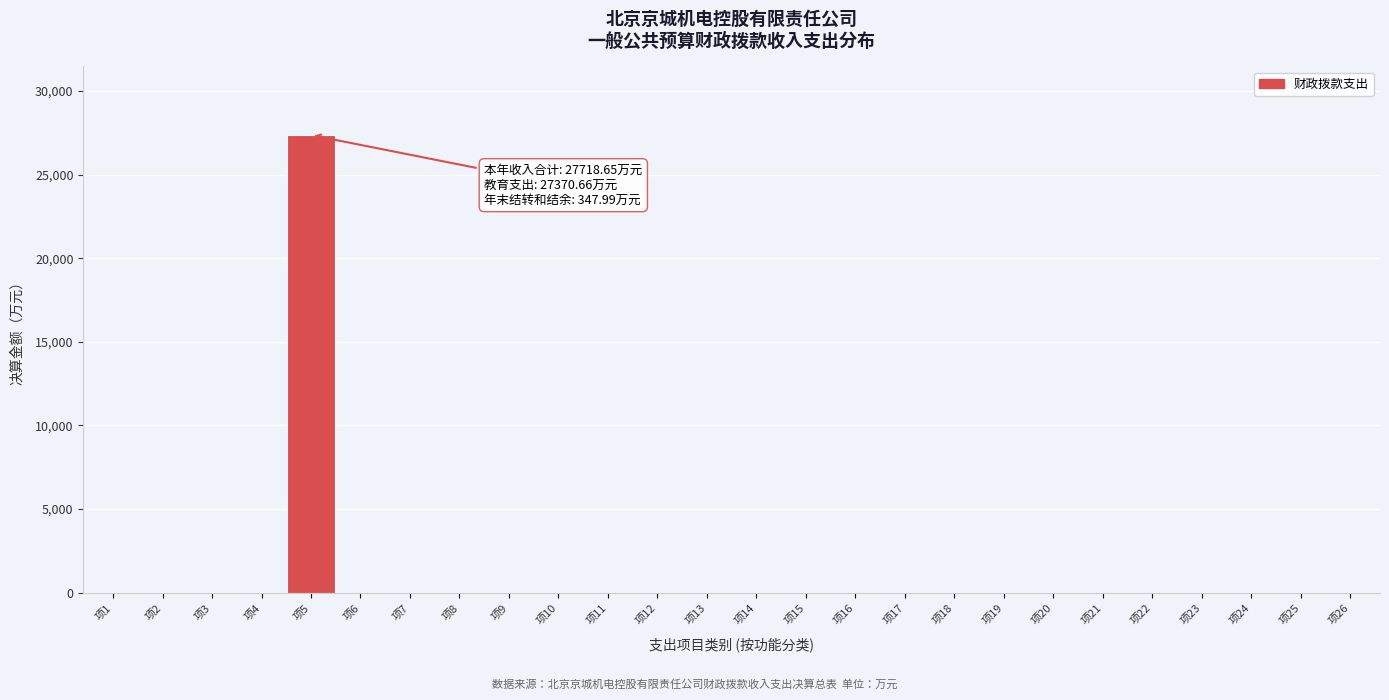

Reading left to right, list all the values displayed in this chart.

项1=0.0	项2=0.0	项3=0.0	项4=0.0	项5=27370.7	项6=0.0	项7=0.0	项8=0.0	项9=0.0	项10=0.0	项11=0.0	项12=0.0	项13=0.0	项14=0.0	项15=0.0	项16=0.0	项17=0.0	项18=0.0	项19=0.0	项20=0.0	项21=0.0	项22=0.0	项23=0.0	项24=0.0	项25=0.0	项26=0.0